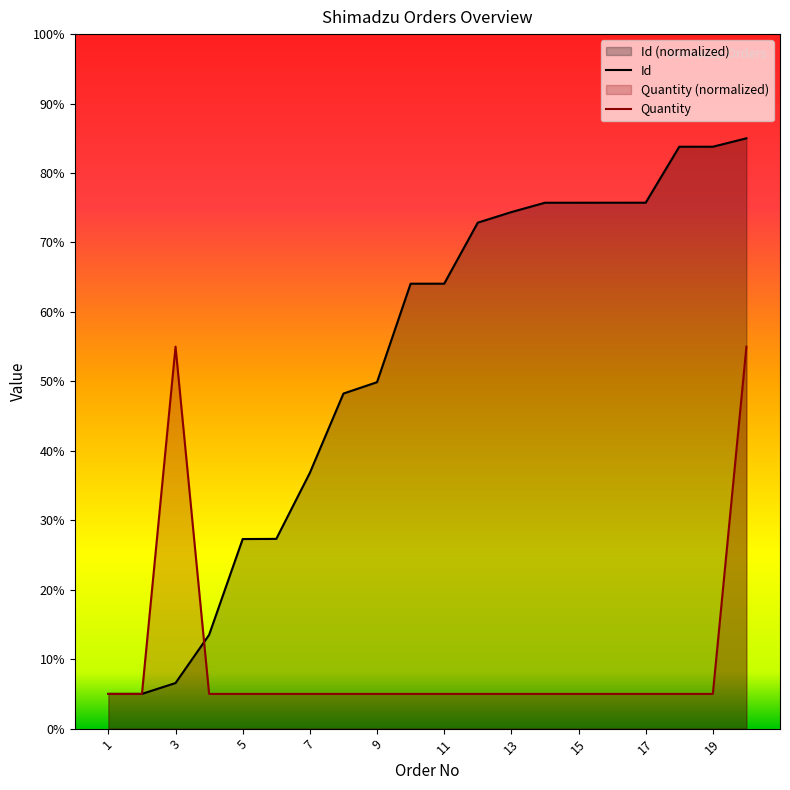

What is the value of the Id point at the 16th from the left?

0.8